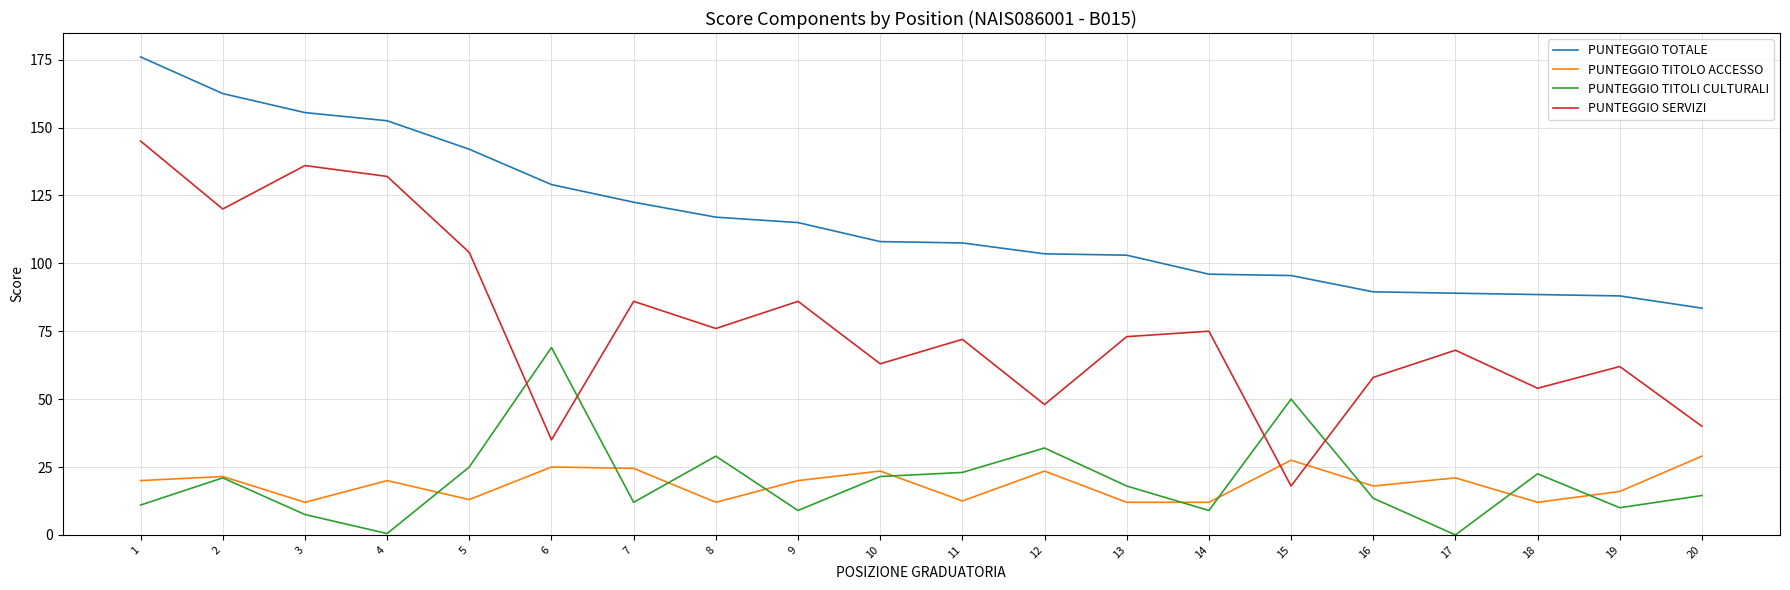

How many interior local valleys does the PUNTEGGIO SERVIZI series have?

7